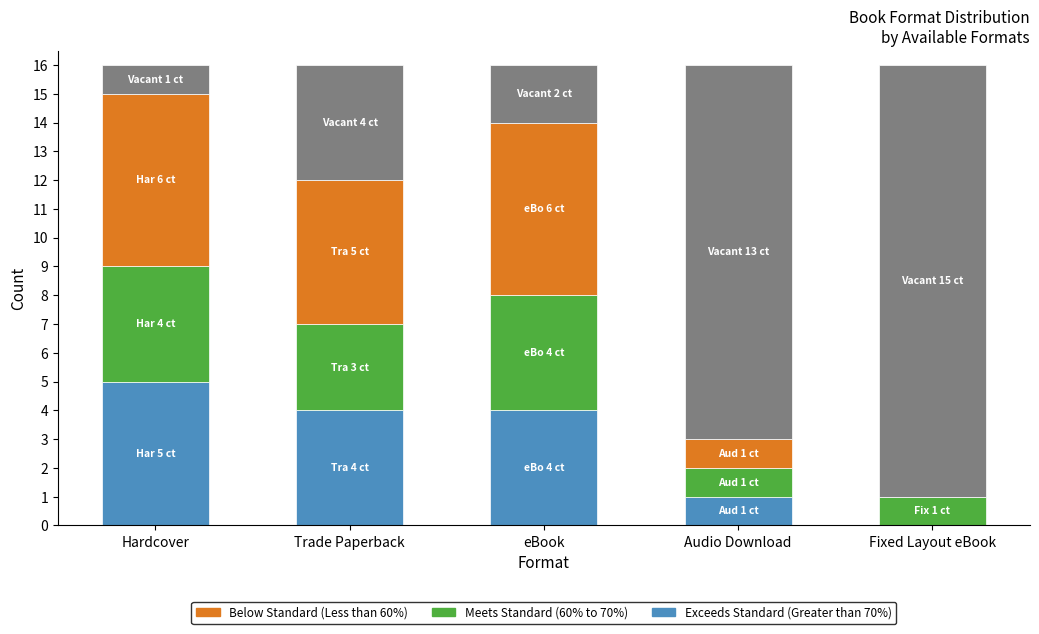

What is the total value across all series at Fixed Layout eBook?

16